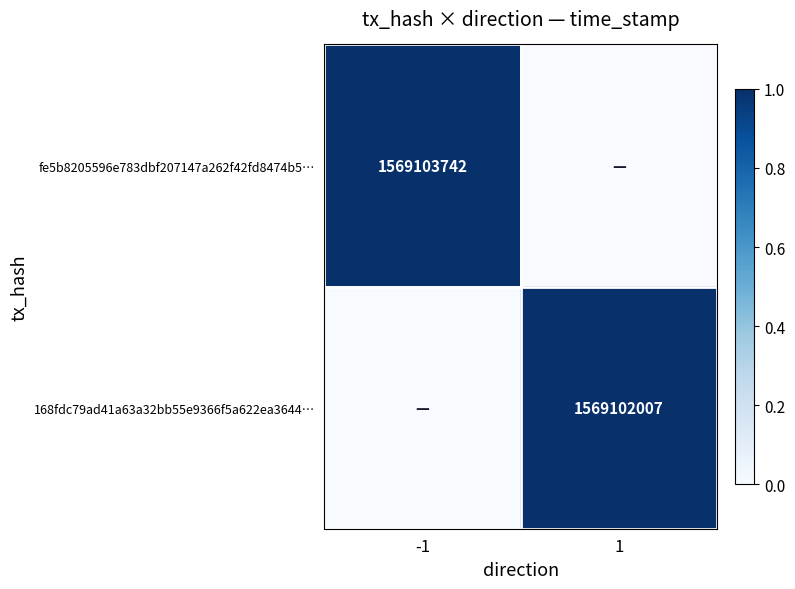

Is the value of fe5b8205596e783dbf207147a262f42fd8474b5… at -1 greater than the value of 168fdc79ad41a63a32bb55e9366f5a622ea3644… at 1?

Yes